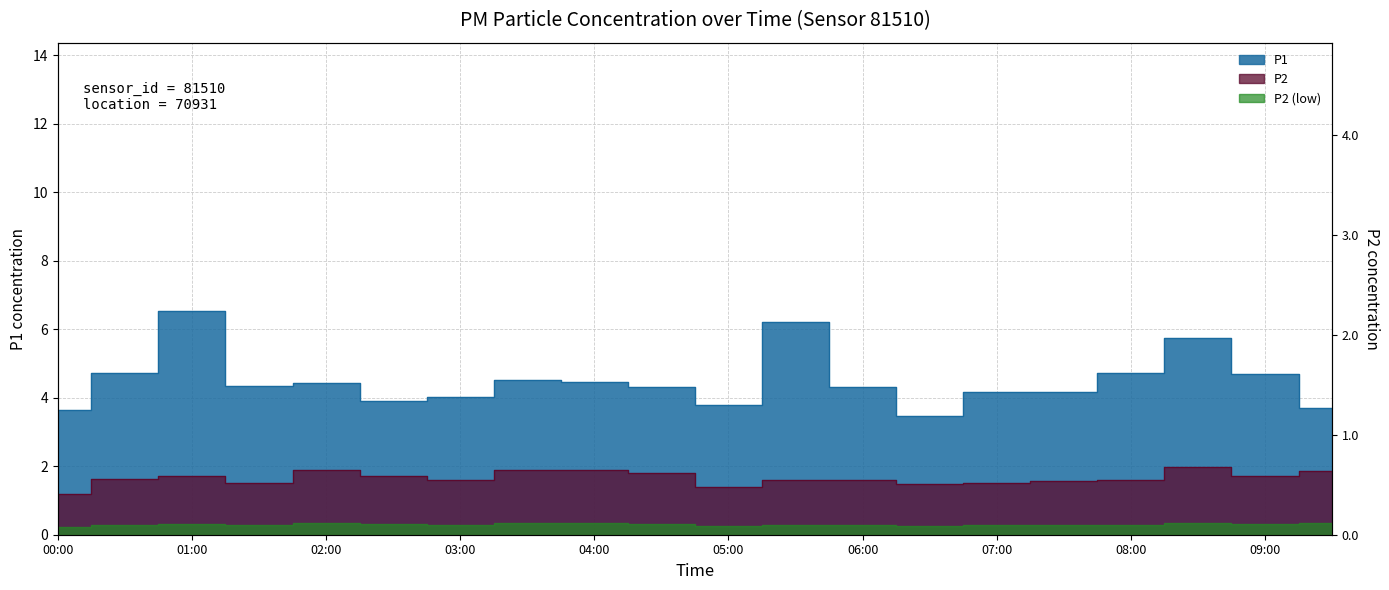

At which label does P1 reach its minimum?

06:30